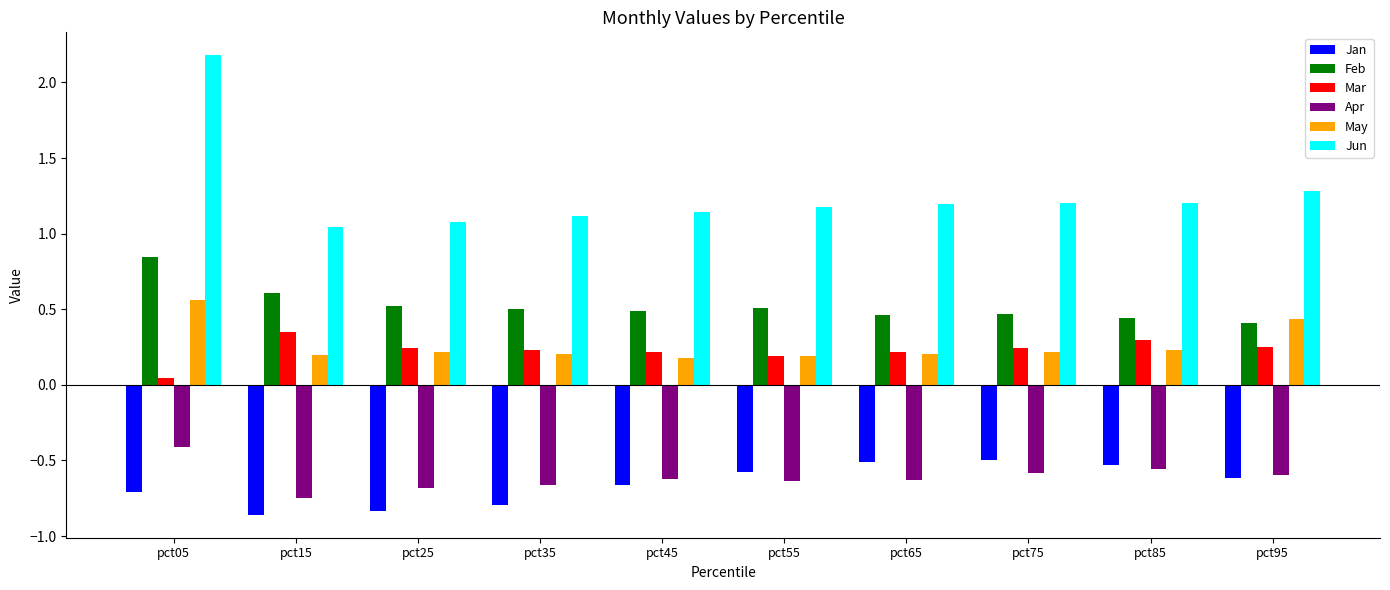

List the series in order of their peak value, highest first.

Jun, Feb, May, Mar, Apr, Jan